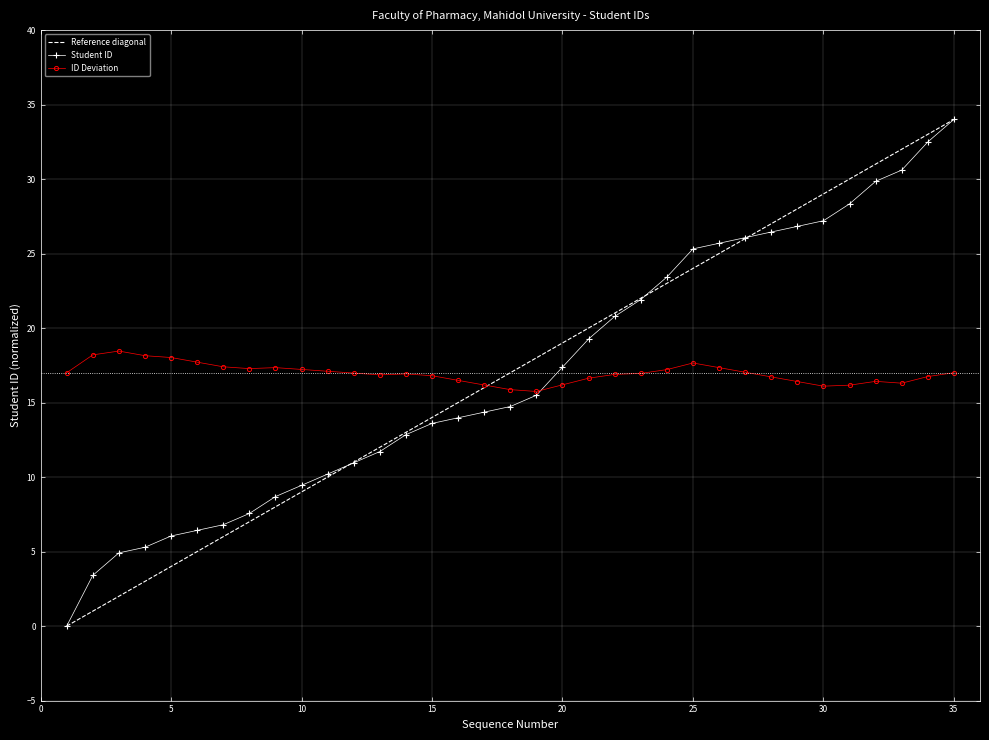

At how many categories does at least one series exceed 2?

35